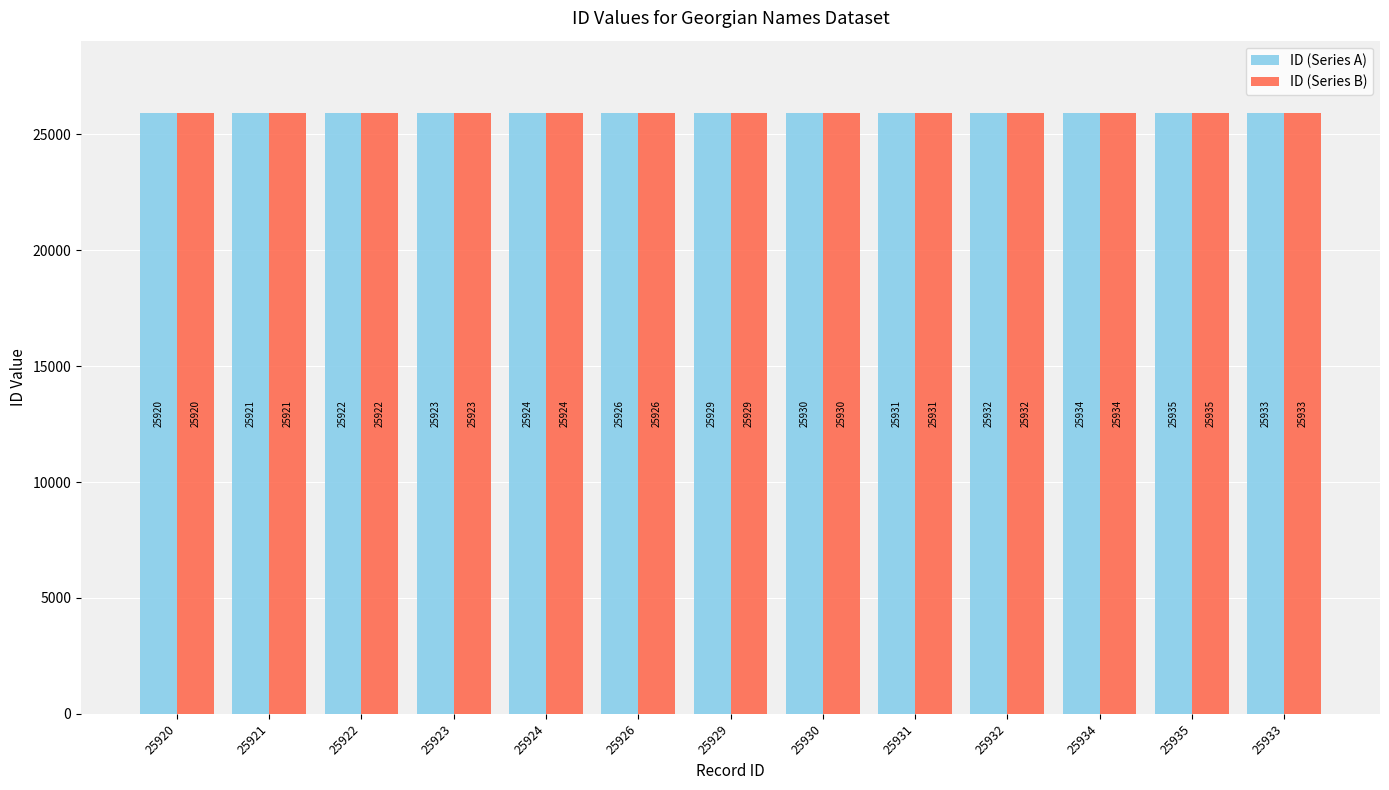

At which category does the chart reach its peak across all series?

25935